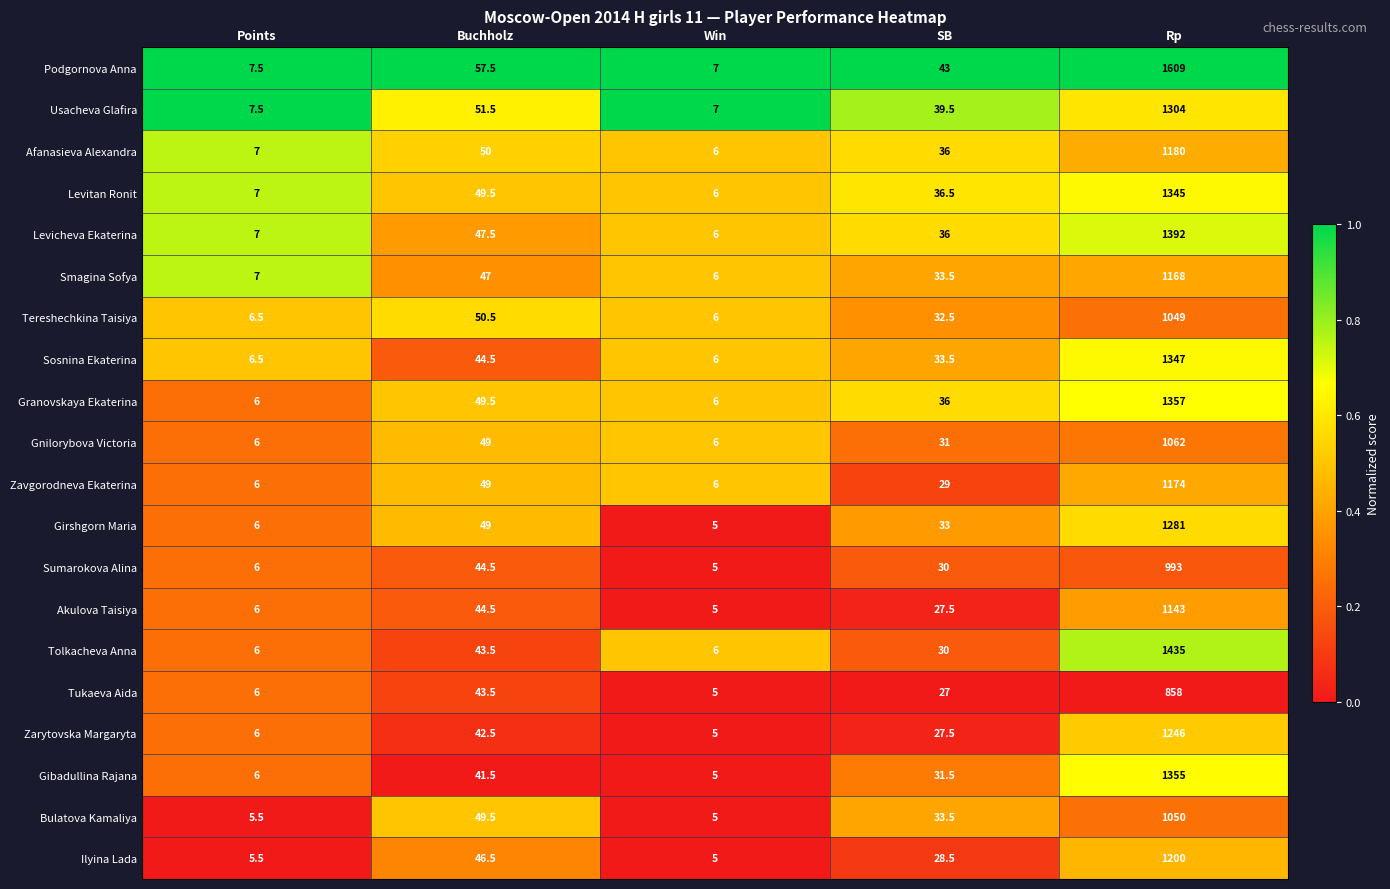

List the series in order of their peak value, highest first.

Podgornova Anna, Tolkacheva Anna, Levicheva Ekaterina, Granovskaya Ekaterina, Gibadullina Rajana, Sosnina Ekaterina, Levitan Ronit, Usacheva Glafira, Girshgorn Maria, Zarytovska Margaryta, Ilyina Lada, Afanasieva Alexandra, Zavgorodneva Ekaterina, Smagina Sofya, Akulova Taisiya, Gnilorybova Victoria, Bulatova Kamaliya, Tereshechkina Taisiya, Sumarokova Alina, Tukaeva Aida